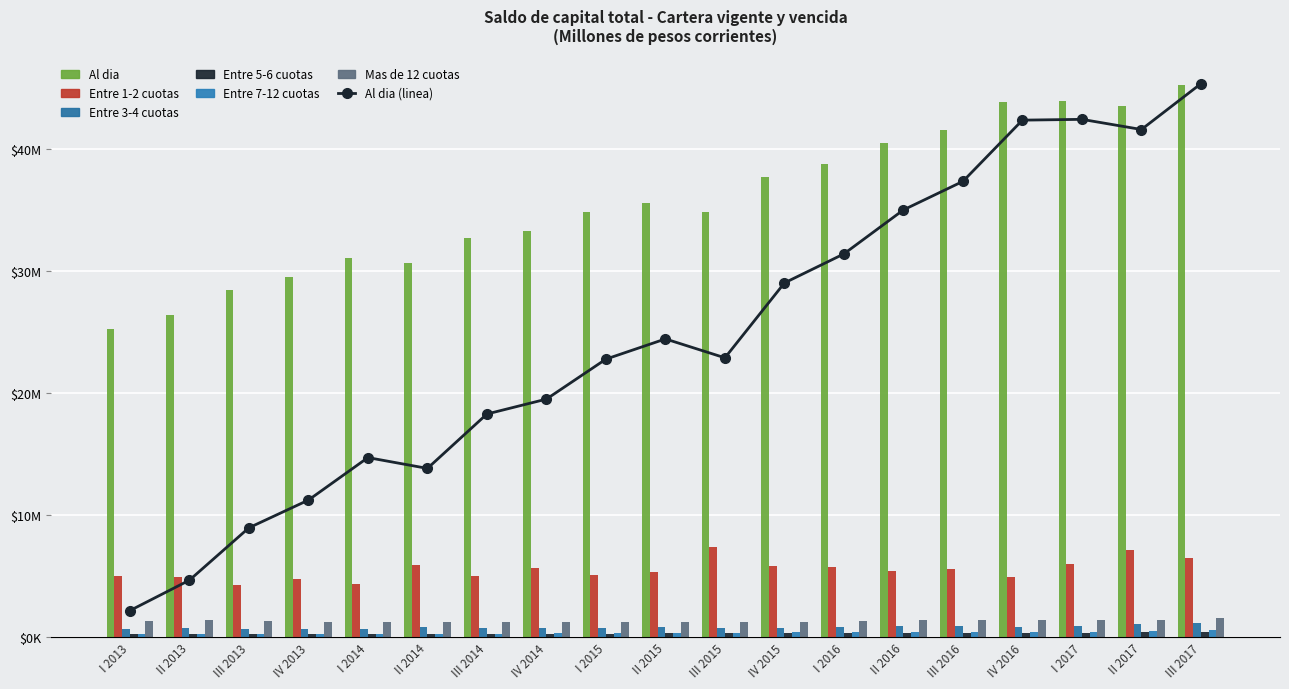

Is it true that Entre 5-6 cuotas equals 420084 at III 2014?

False